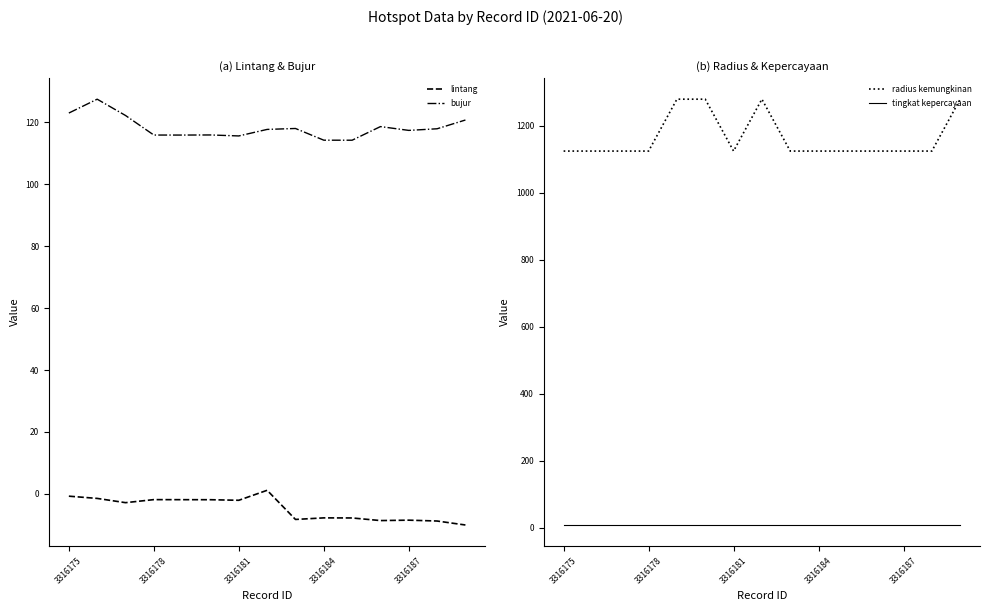

True or false: lintang and bujur intersect in this chart.

False